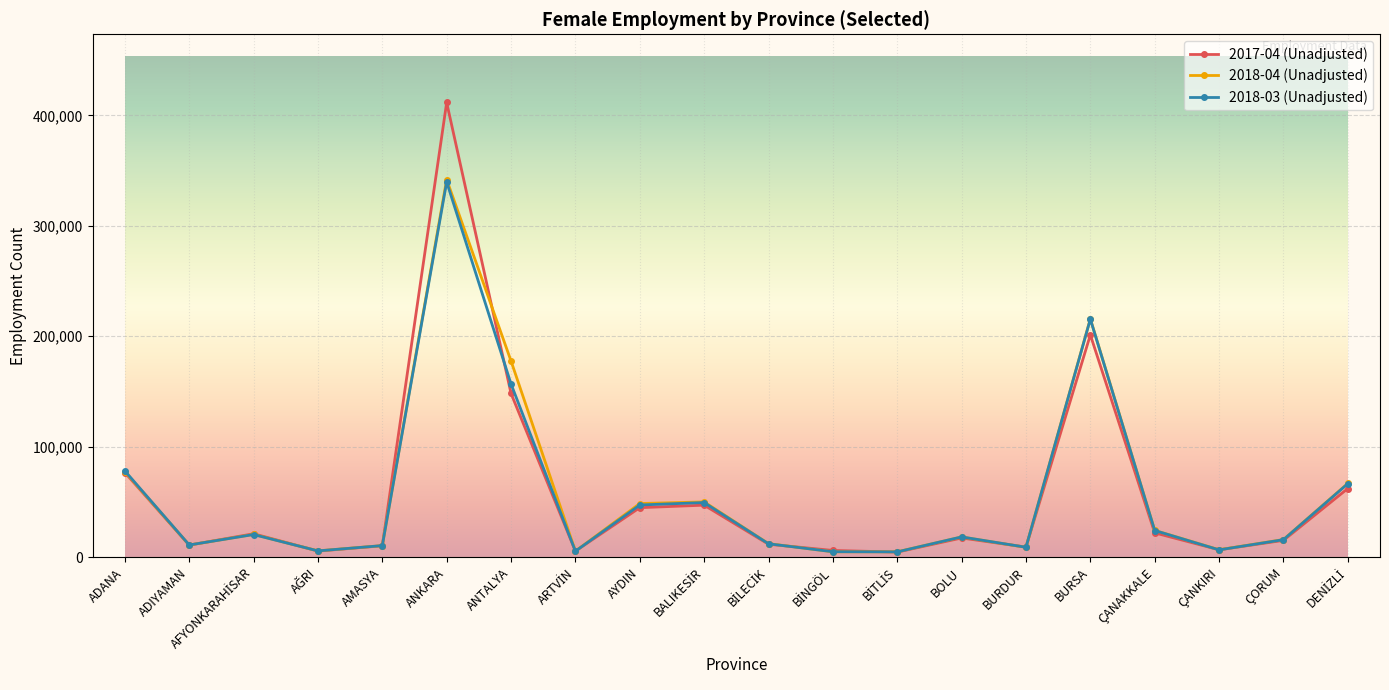

Is this an area chart (filled region under the line)?

No